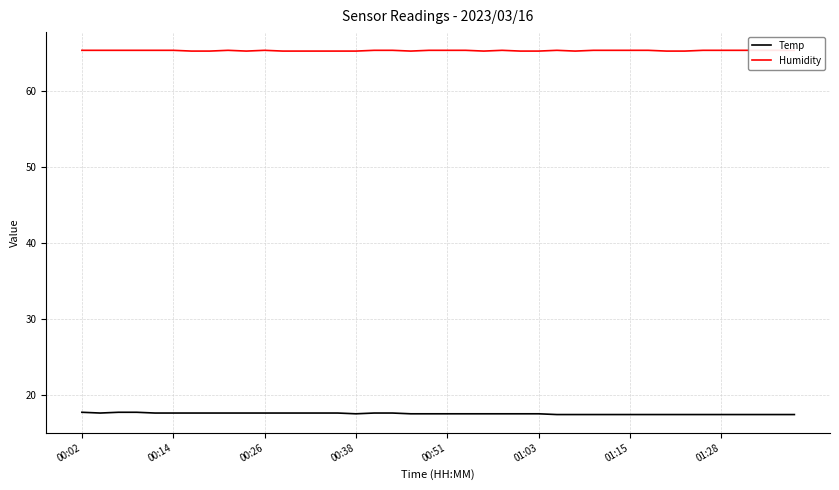

Is it true that Temp equals 17.6 at 00:26?

True